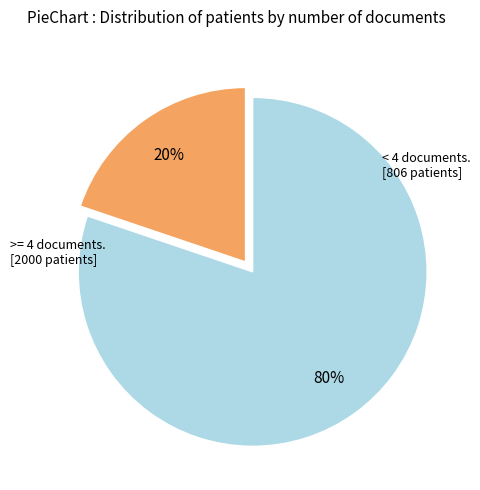

To the nearest percent, what is the average slice percentage?

50%